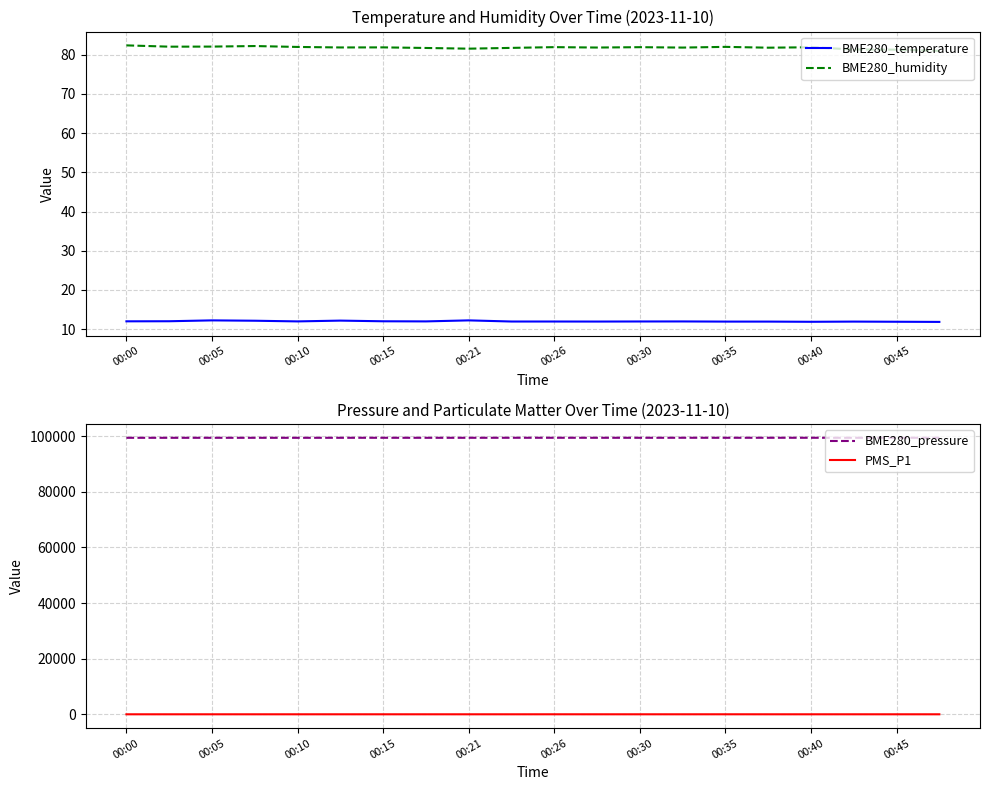

Which series has the largest total across all categories?

BME280_pressure